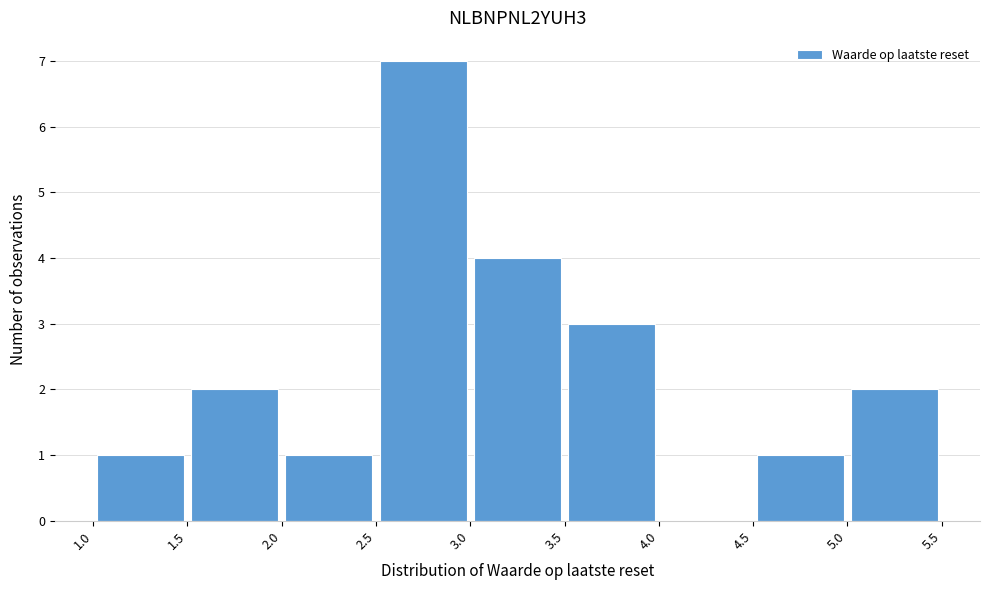

Reading left to right, list every bar in this chart as the range it spans on the x-axis followed by its height. The values are not printed on the chart, so give them approximately, as read against the axis.

1.0 to 1.5: 1
1.5 to 2.0: 2
2.0 to 2.5: 1
2.5 to 3.0: 7
3.0 to 3.5: 4
3.5 to 4.0: 3
4.0 to 4.5: 0
4.5 to 5.0: 1
5.0 to 5.5: 2